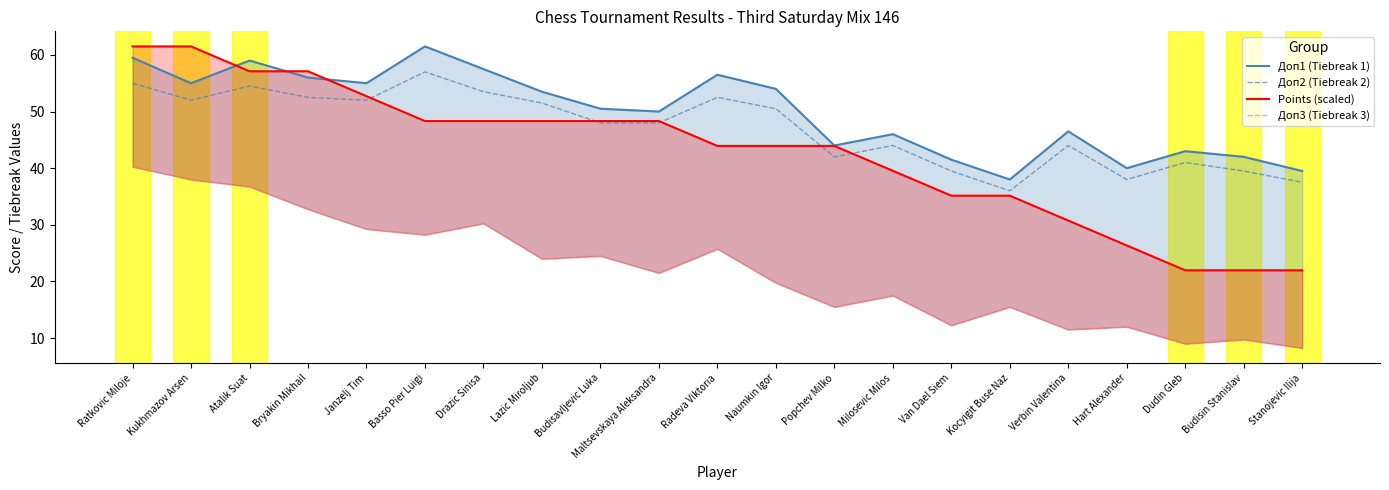

True or false: Доп3 (Tiebreak 3) and Доп2 (Tiebreak 2) cross at least once.

False